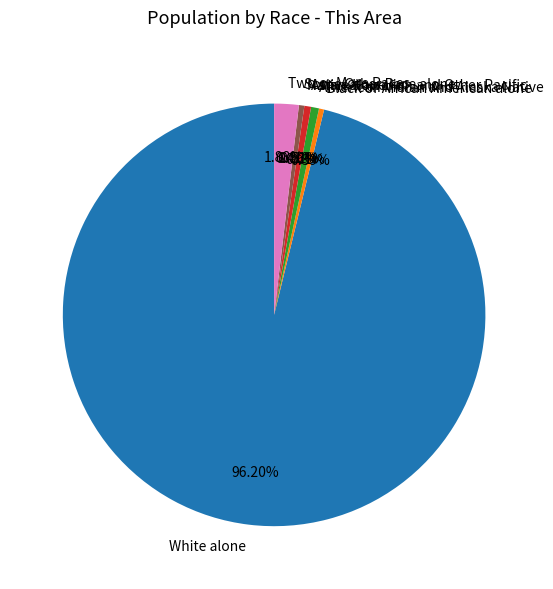

Approximately how many times larger is the value at Two or More Races compared to Asian alone?

3.7